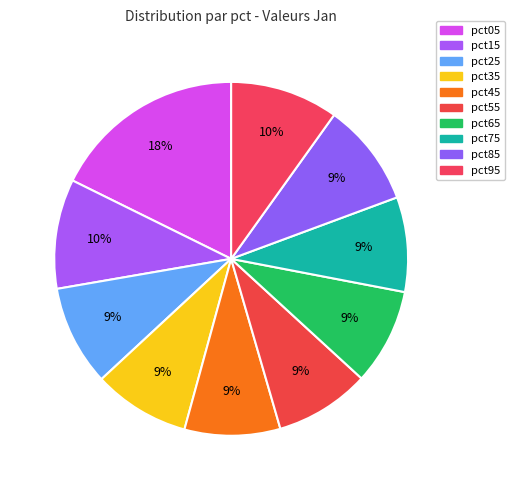

What portion of the pie excludes pct55?

91.3%